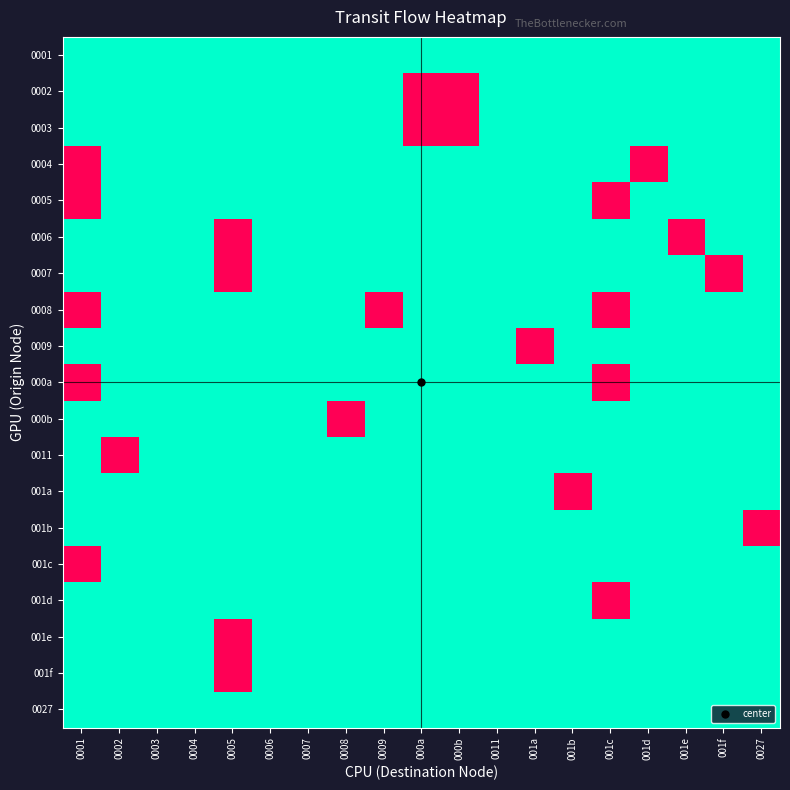

Which label corresponds to the smallest value in the chart?

0001